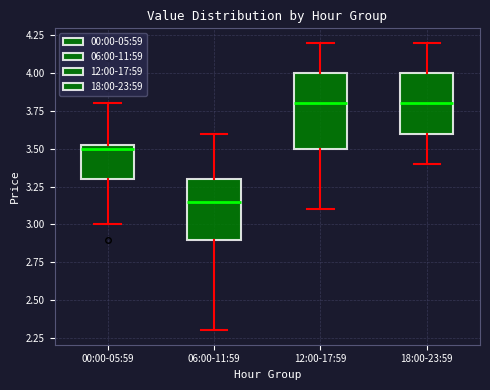

Reading left to right, read every box against the y-axis: the position of its median line, the range the box covers, and the ends of its whiskers. The values are not printed on the chart, so give them approximately, as read against the axis.

00:00-05:59: median 3.50, box 3.30 to 3.55, whiskers 3.00 to 3.80
06:00-11:59: median 3.15, box 2.90 to 3.30, whiskers 2.30 to 3.60
12:00-17:59: median 3.80, box 3.50 to 4.00, whiskers 3.10 to 4.20
18:00-23:59: median 3.80, box 3.60 to 4.00, whiskers 3.40 to 4.20